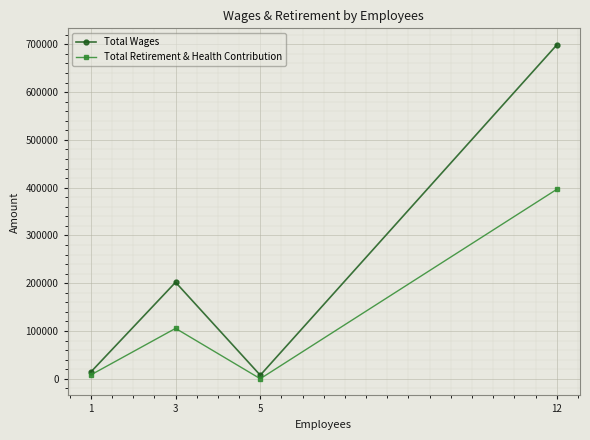

Reading left to right, what are all the values shown in this chart?

Total Wages: 14159	201911	7400	698576
Total Retirement & Health Contribution: 8054	105425	0	396339